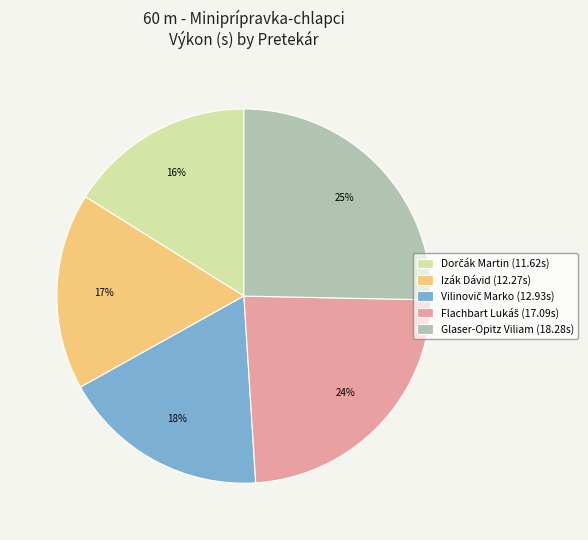

What percentage is the Izák Dávid slice, to the nearest percent?

17%